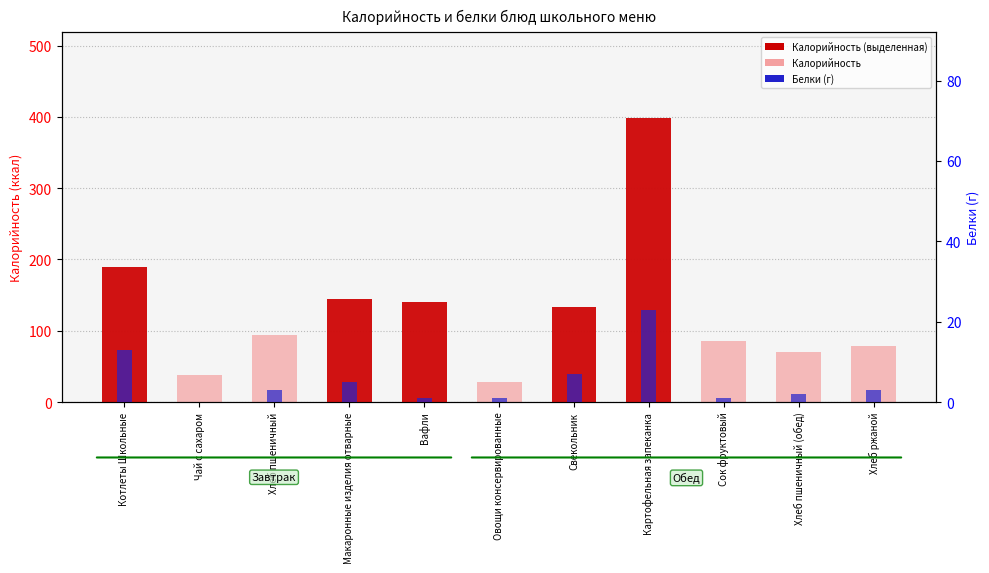

What is the label of the 3rd bar from the left?

Хлеб пшеничный